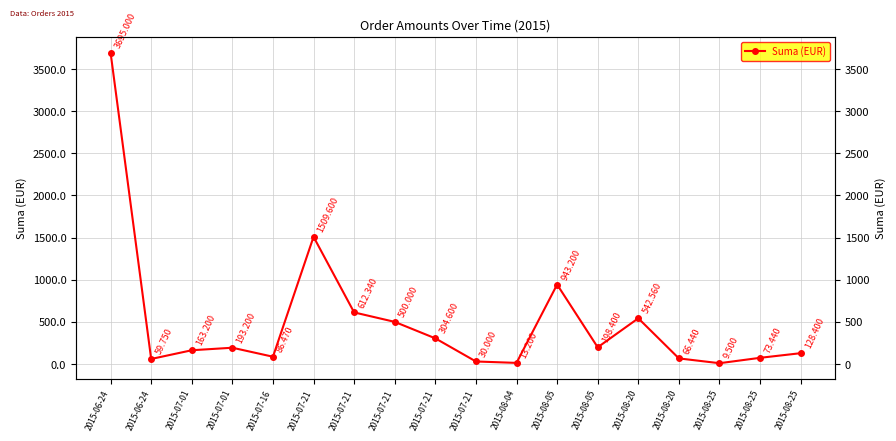

How many points are lower than both their immediate neighbors (excluding endpoints)?

5